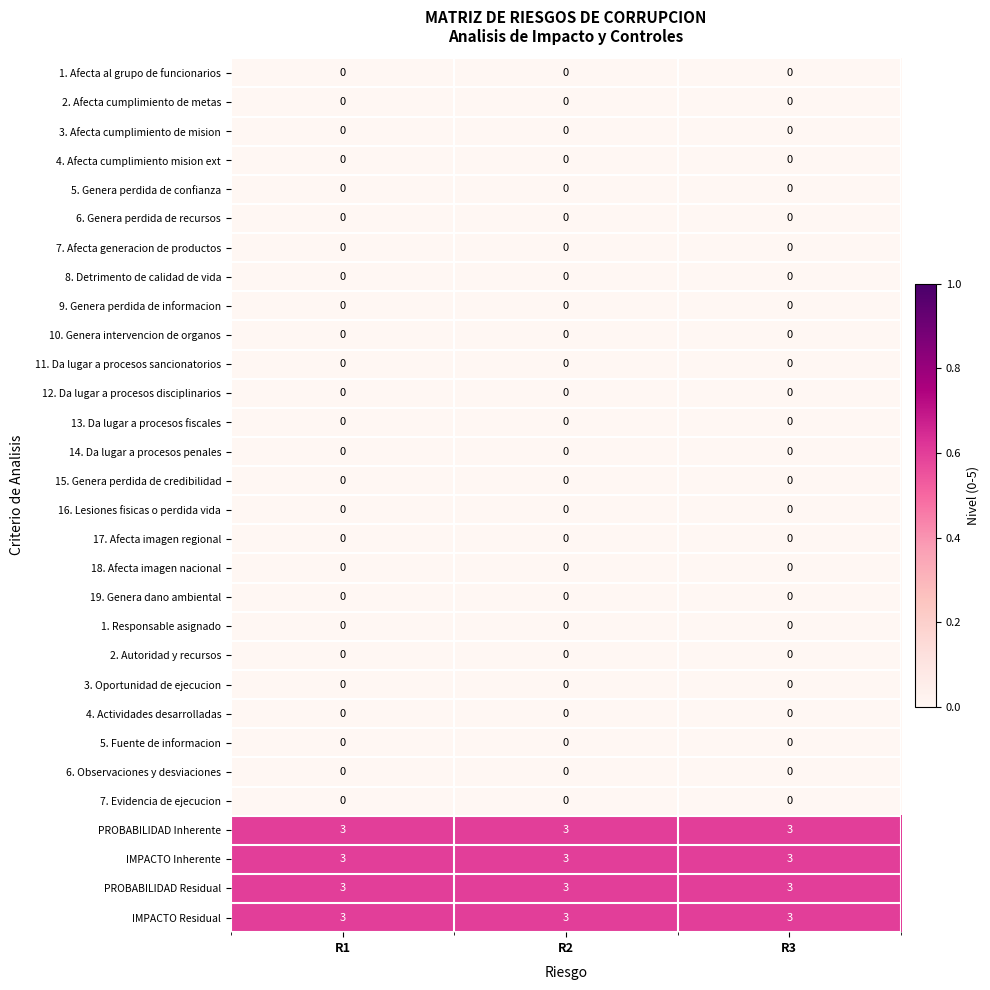

At how many categories does at least one series exceed 1?

3